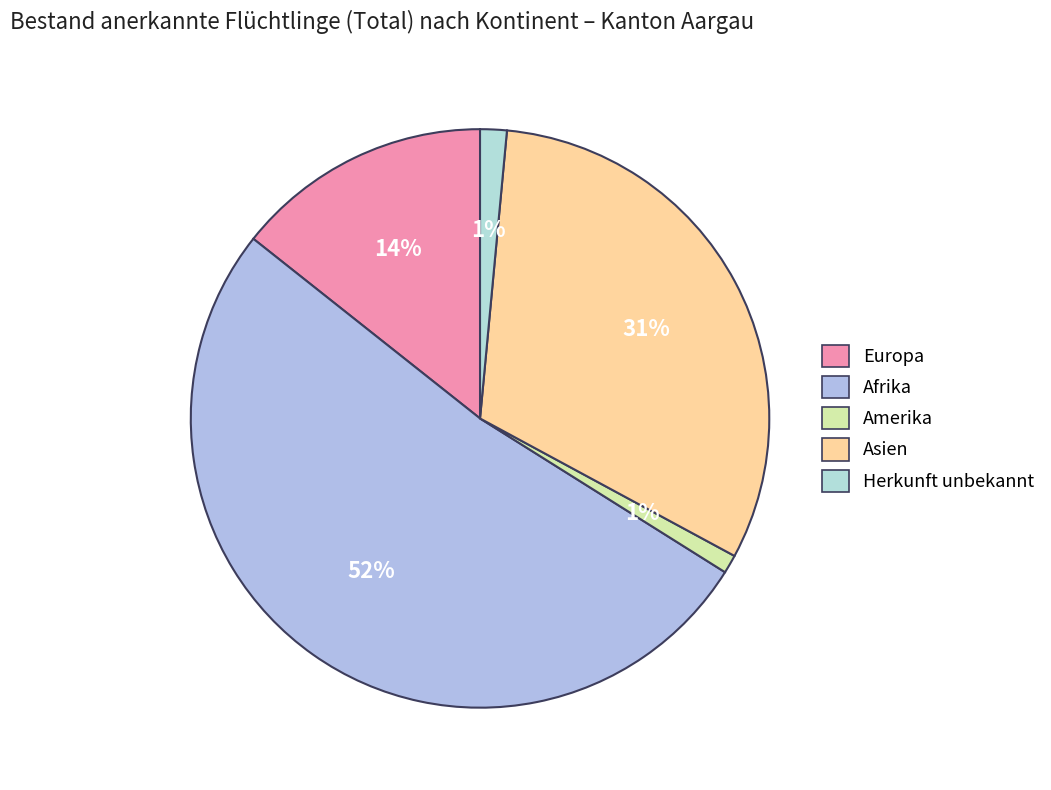

To the nearest percent, what is the difference between the Amerika and Europa slice percentages?

13%